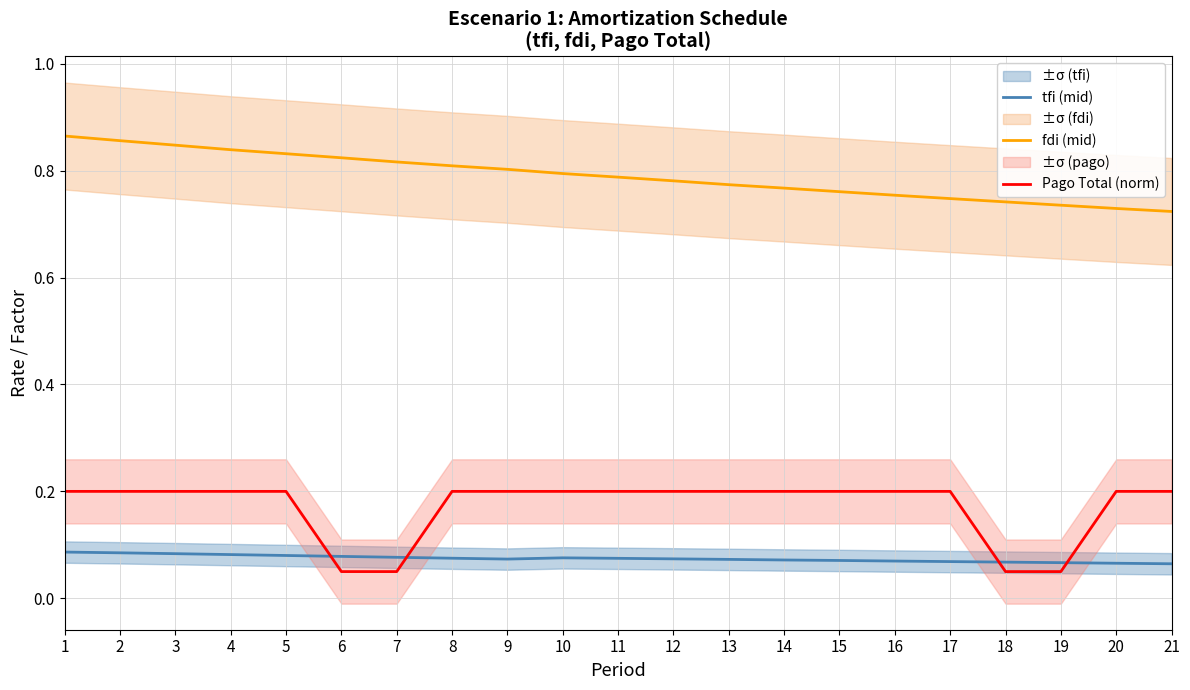

Rank the series at 13 from highest to lowest value.

fdi (mid), Pago Total (norm), tfi (mid)